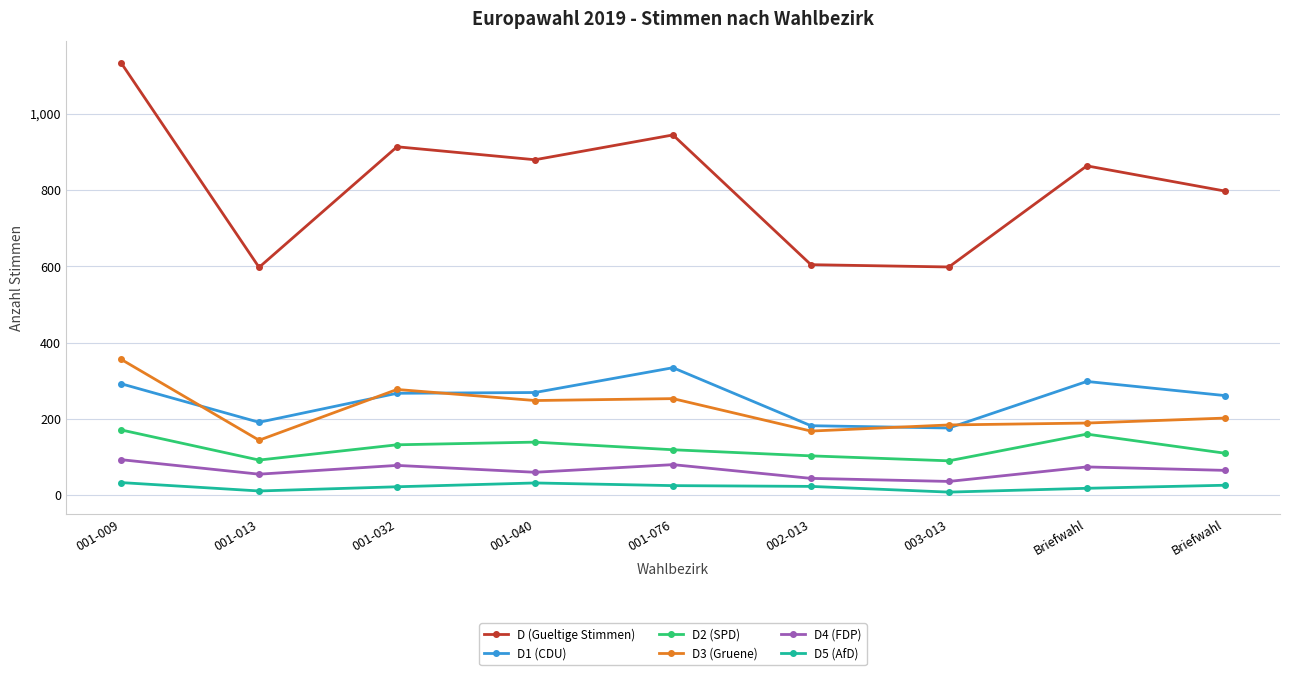

What is the value of the D1 (CDU) point at the 8th from the left?

298